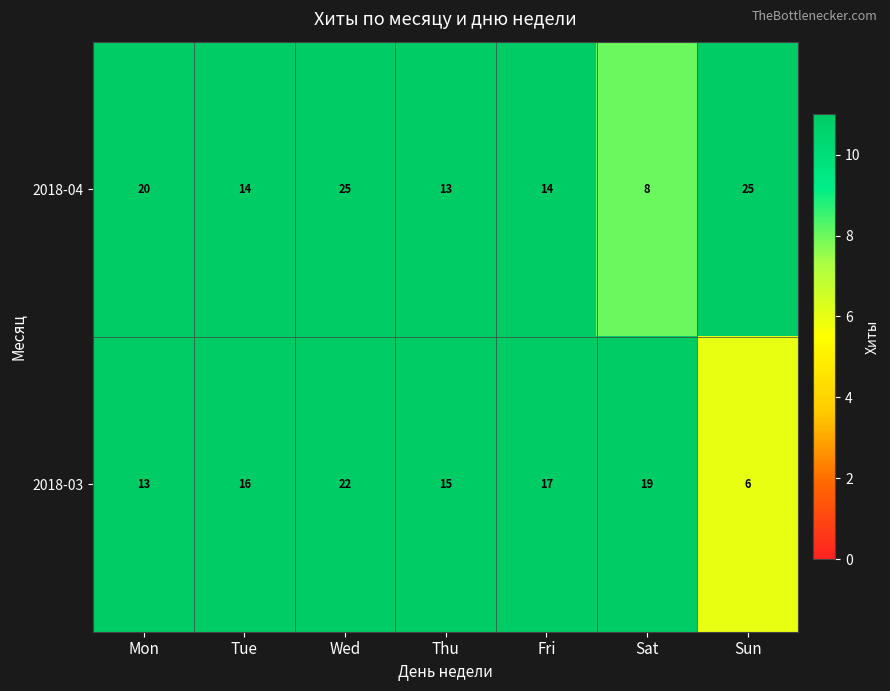

Rank the series at Sat from lowest to highest value.

2018-04, 2018-03